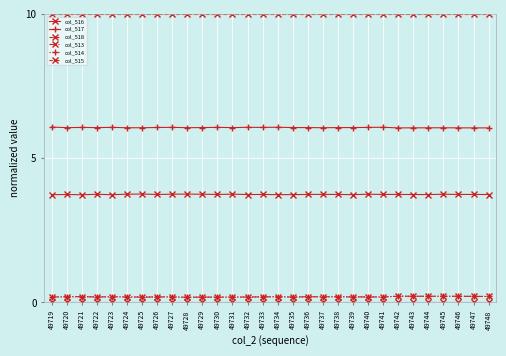

Does the chart have visible grid lines?

Yes